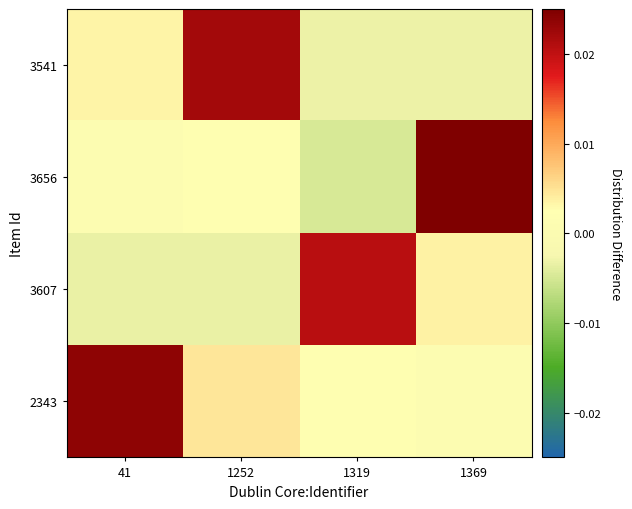

Reading right to left, list all the values displayed in this chart.

2343: 1369=0.0	1319=0.0	1252=0.0	41=0.0
3607: 1369=0.0	1319=0.0	1252=-0.0	41=-0.0
3656: 1369=0.0	1319=-0.0	1252=0.0	41=0.0
3541: 1369=-0.0	1319=-0.0	1252=0.0	41=0.0